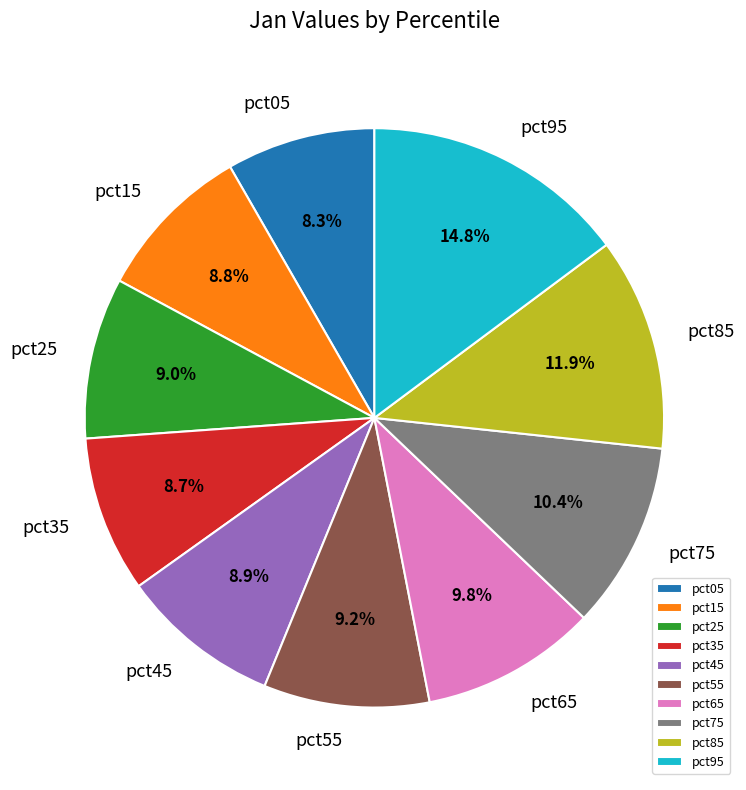

What portion of the pie excludes pct25?

91.0%